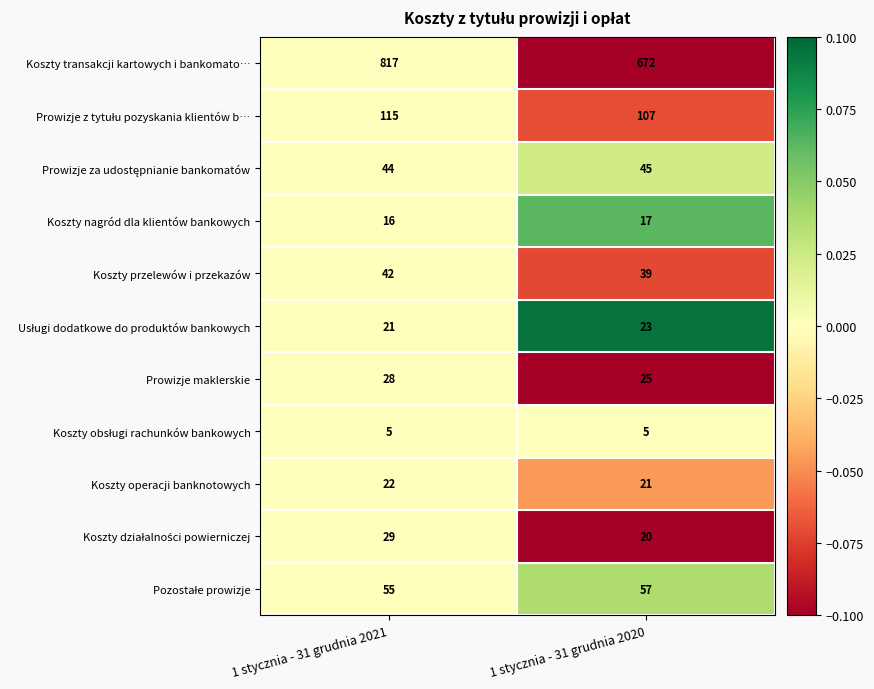

What is the sum of all Prowizje maklerskie values?

53